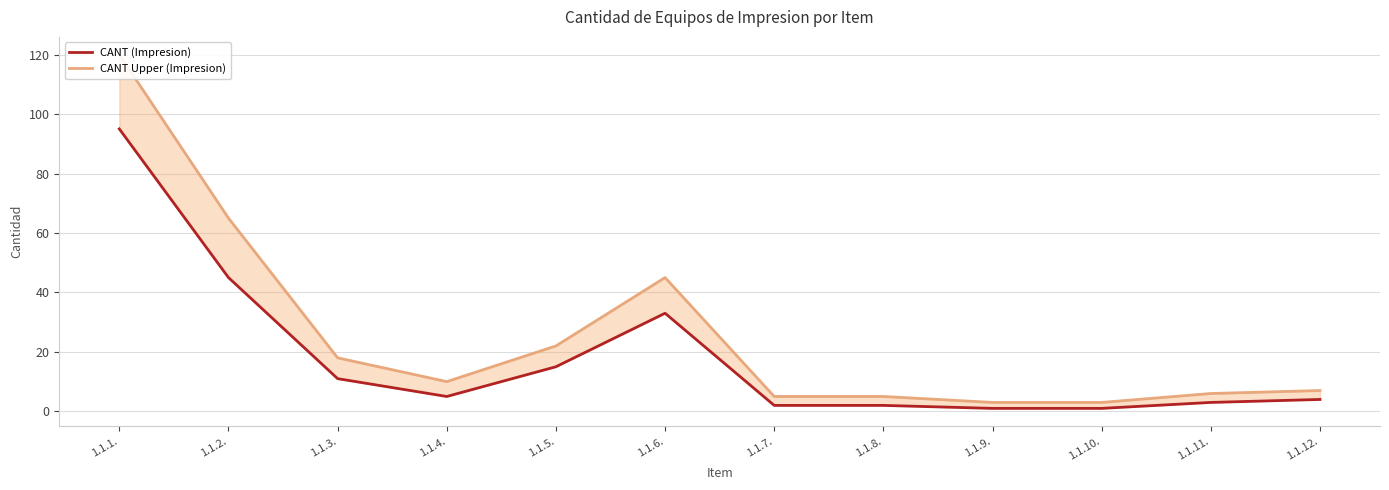

True or false: CANT Upper (Impresion) and CANT (Impresion) cross at least once.

False